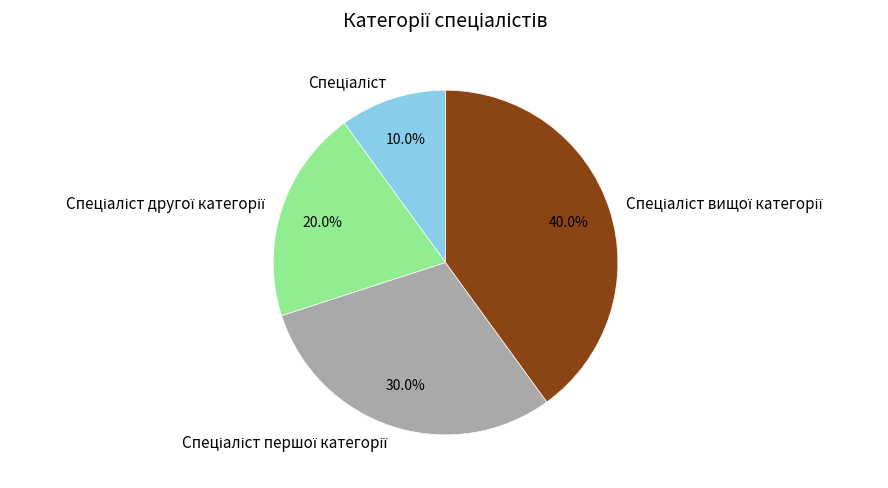

To the nearest percent, what is the average slice percentage?

25%